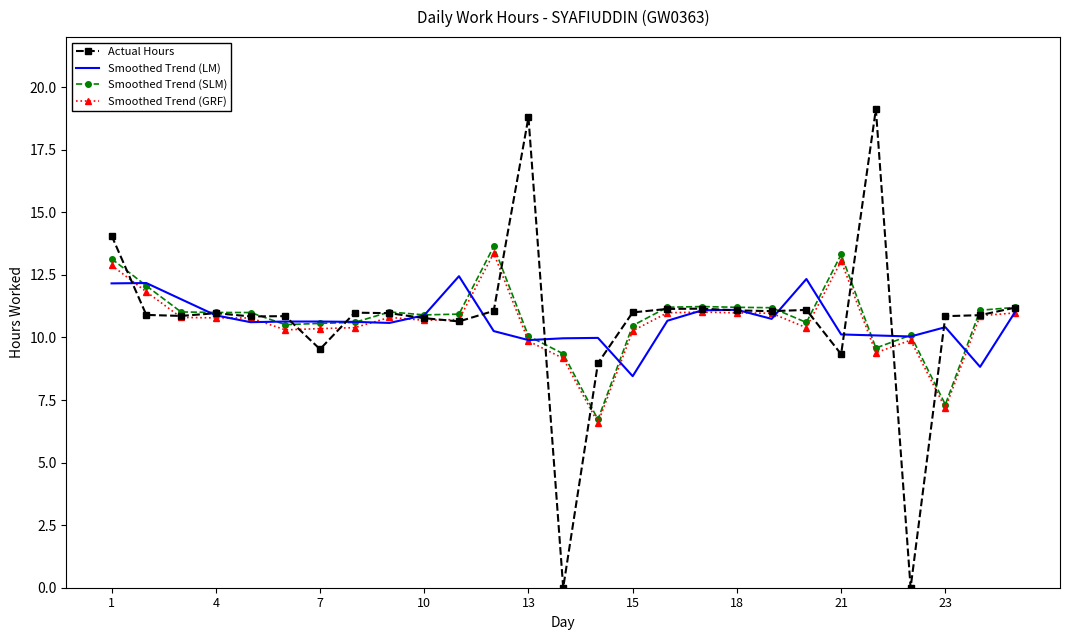

What is the greatest value displayed?

19.1